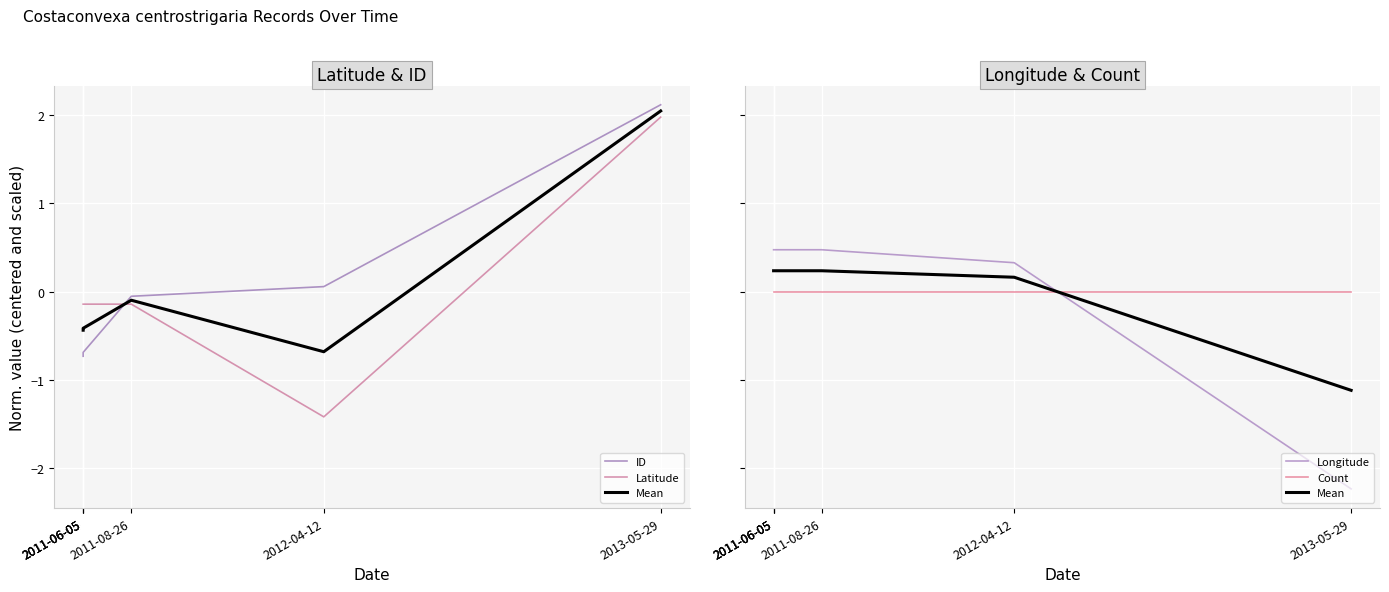

At which category is the sum across all series the highest?

2013-05-29